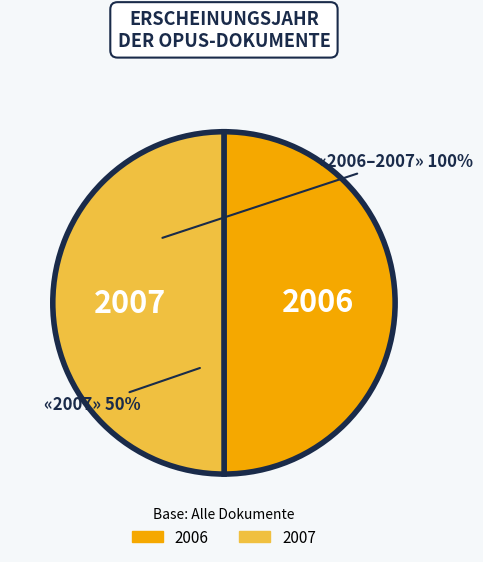

Combined, do 2006 and 2007 account for over 50%?

Yes